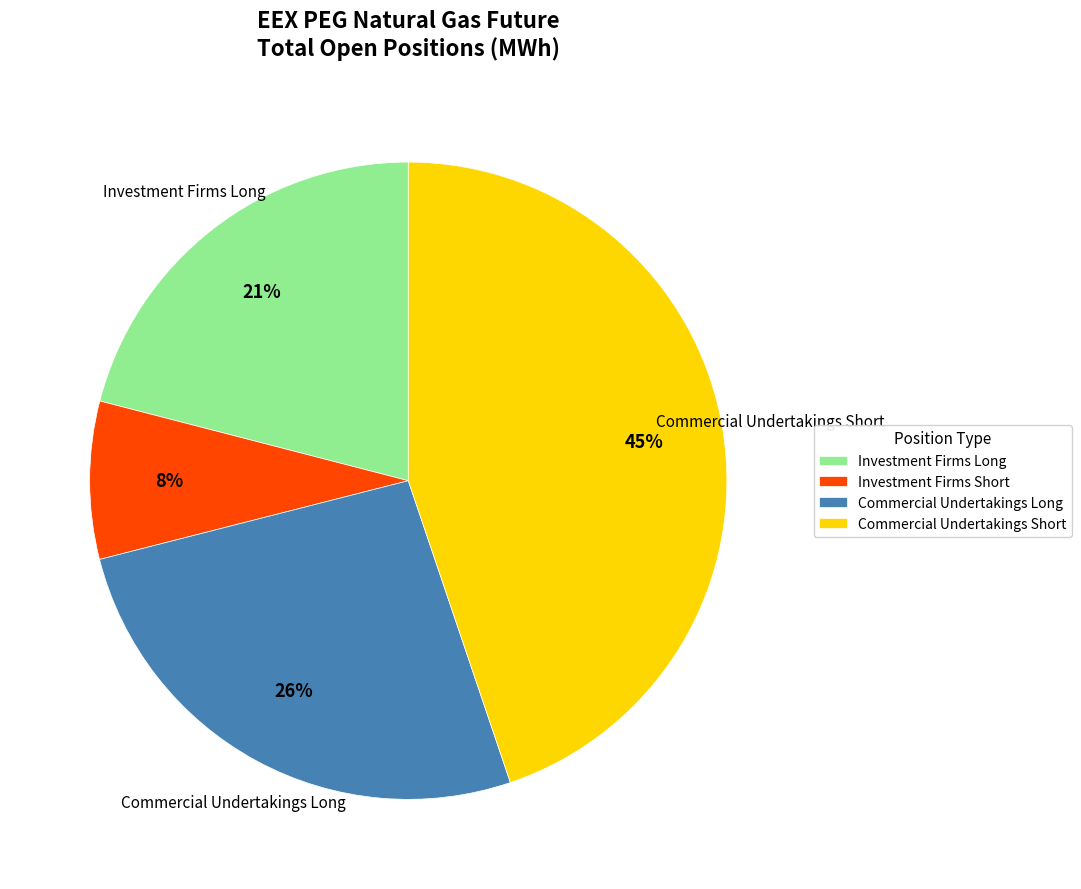

Count the number of slices in the pie.

4